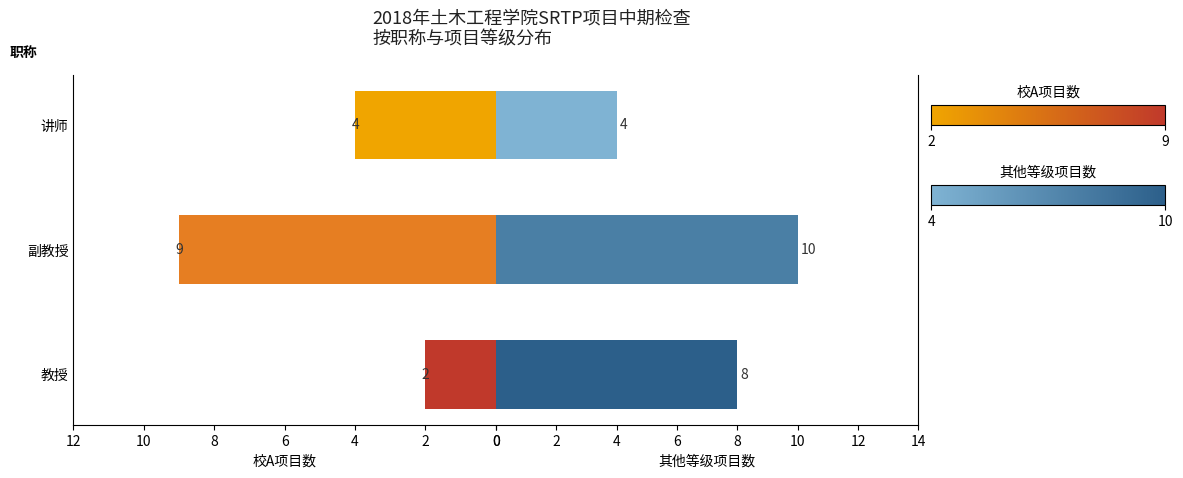

Which series has the largest range (max minus min)?

校A项目数